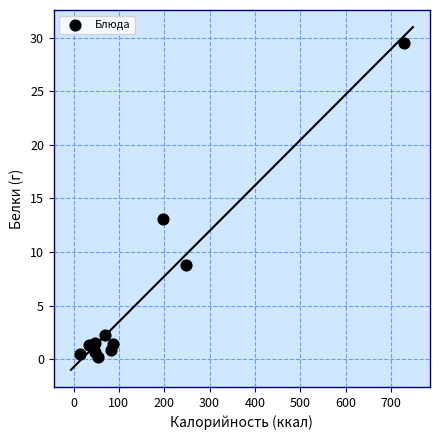

What is the average Y value?

5.5